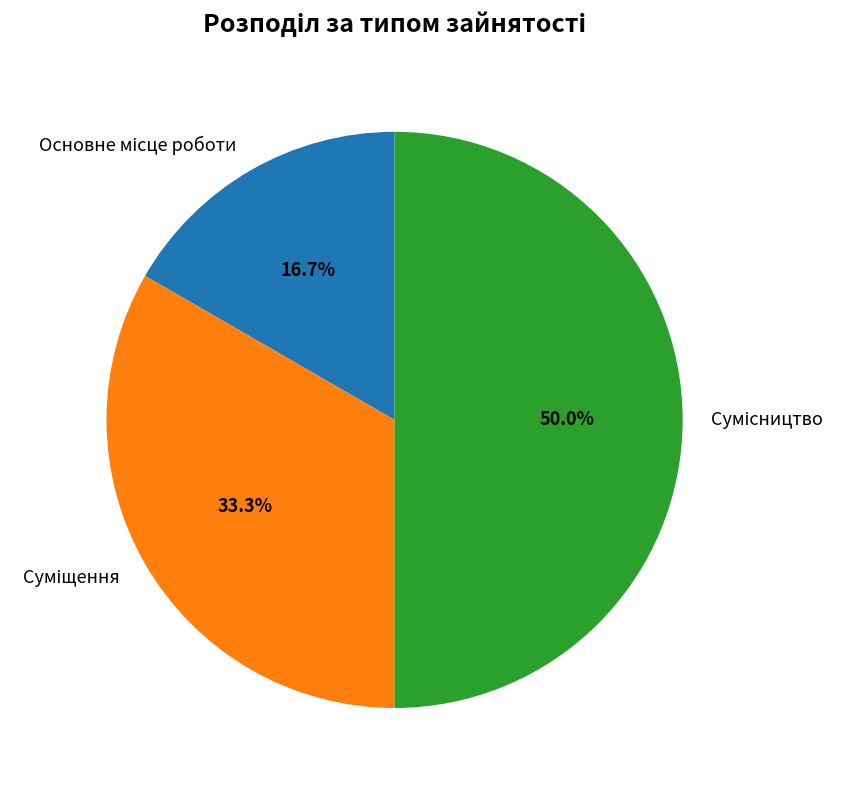

Is it true that Суміщення is 33% of the pie?

True